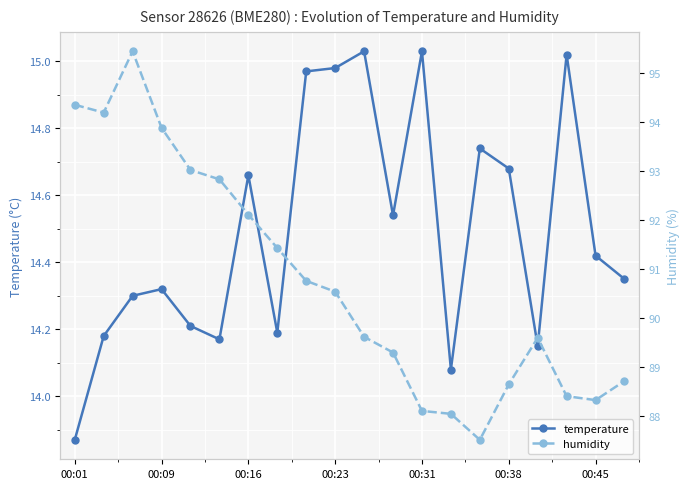

True or false: humidity has a value of 87.5 at 14.

True